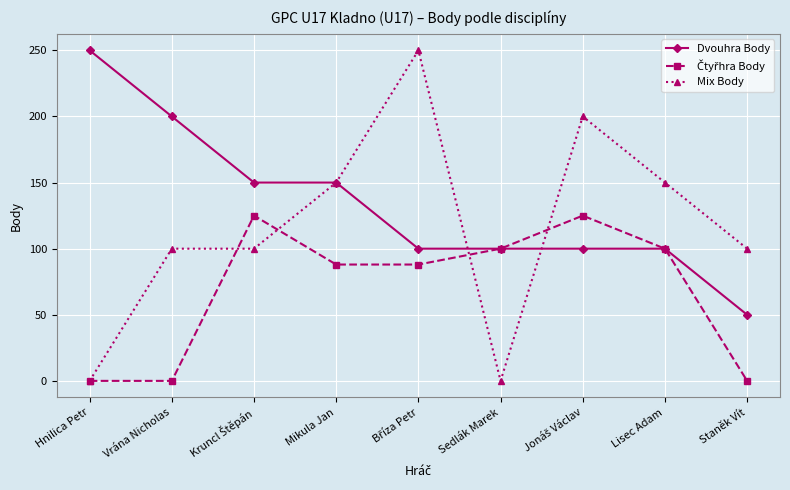

What is the approximate value of Dvouhra Body at Mikula Jan, to the nearest 50?

150